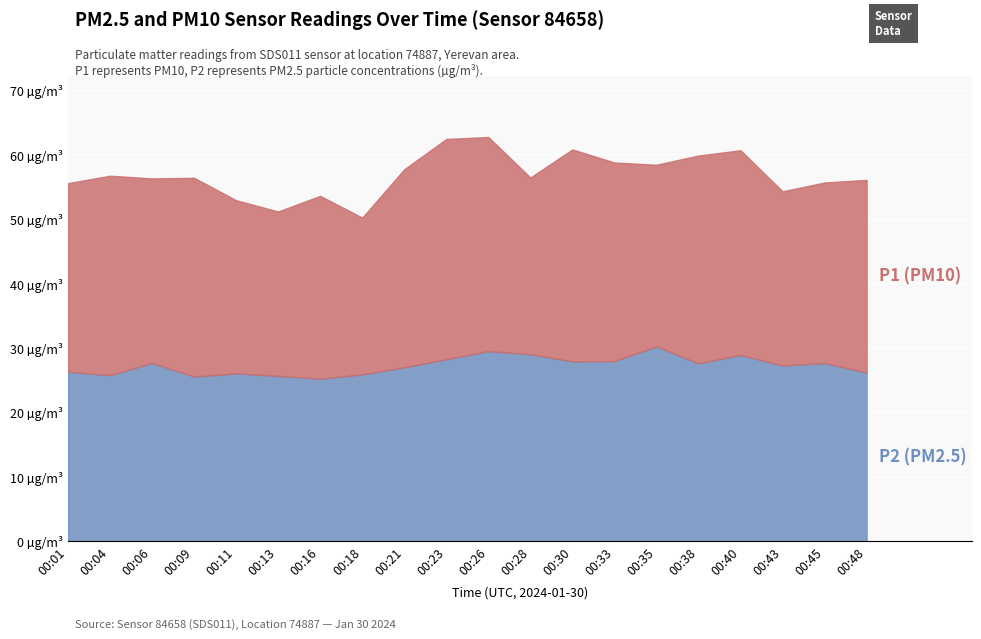

What value does the P1 series have at 00:33?

58.8